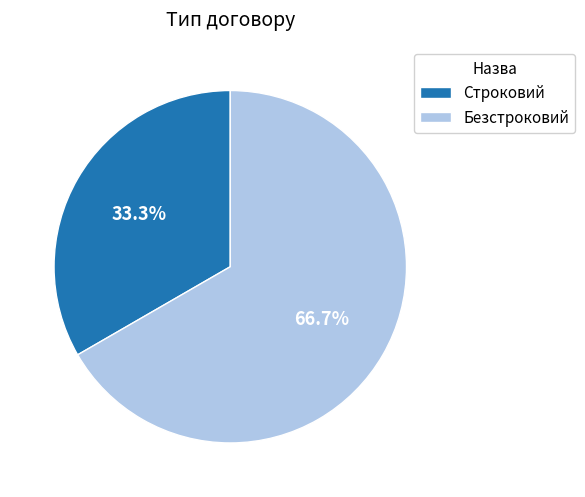

Rank the categories by value from lowest to highest.

Строковий, Безстроковий